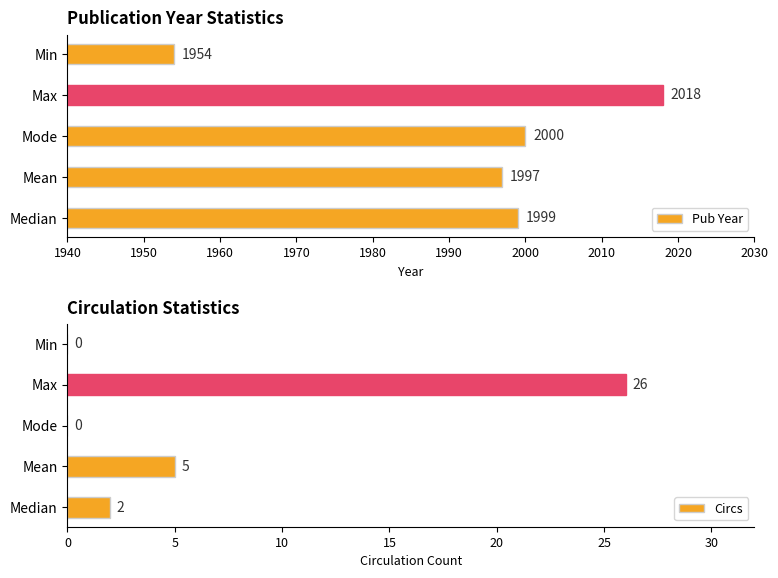

What is the difference between the Pub Year values at Median and Max?

19